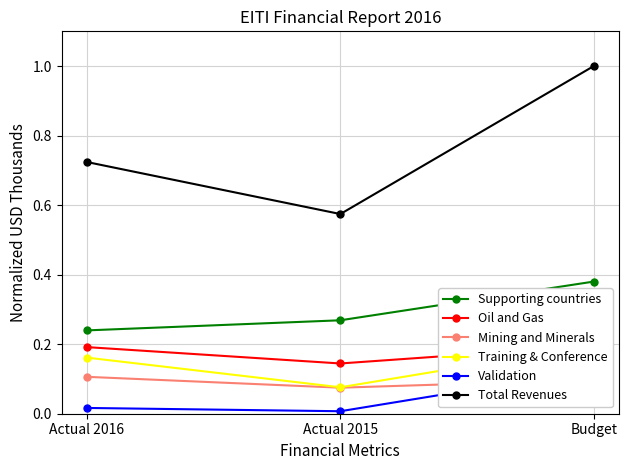

At which category does the chart reach its minimum across all series?

Actual 2015